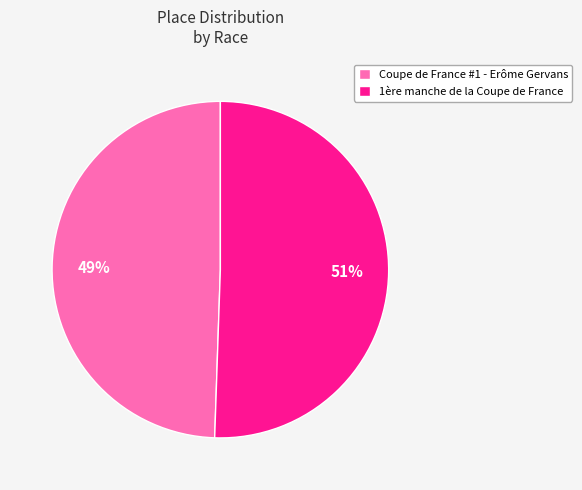

To the nearest percent, what percentage of the pie is Coupe de France #1 - Erôme Gervans?

49%